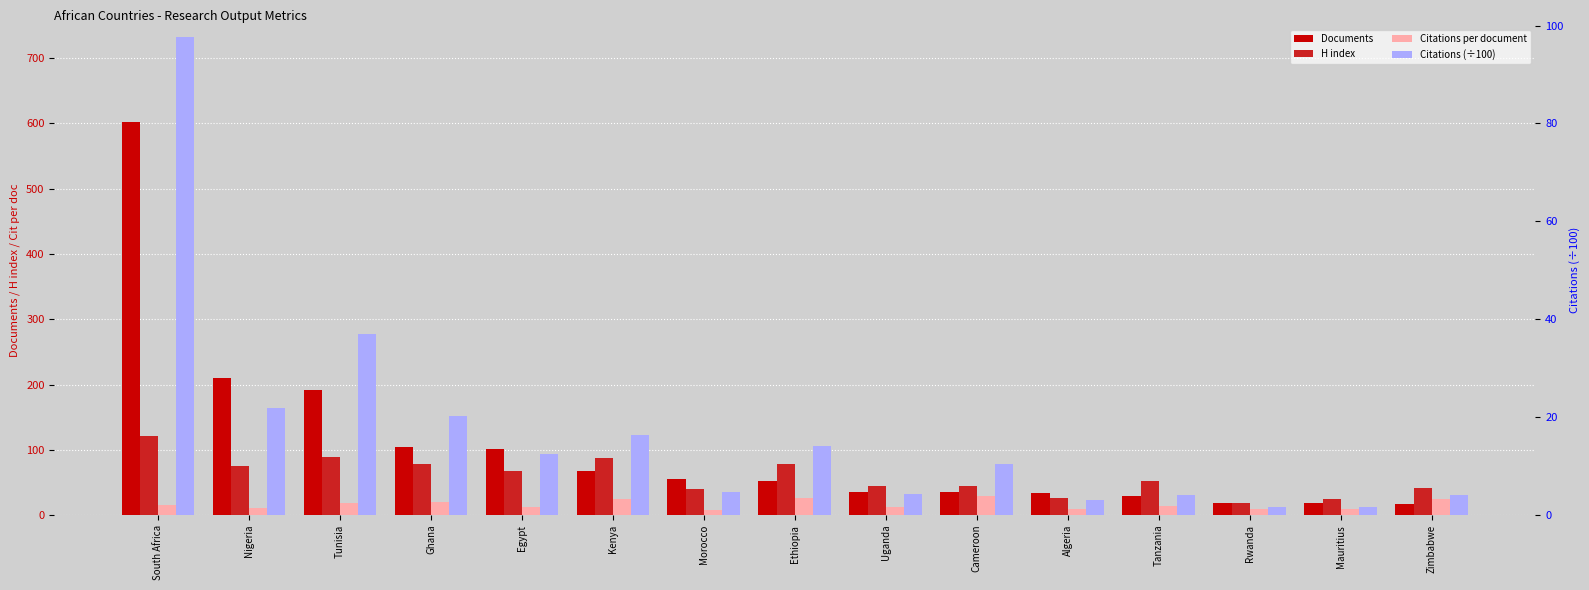

Which series has the largest range (max minus min)?

Documents